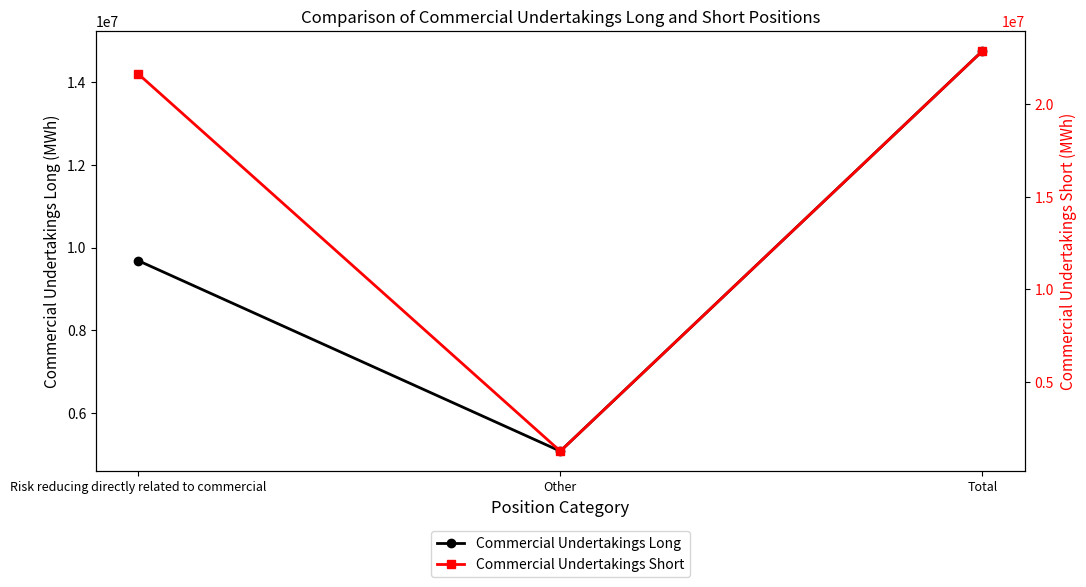

Reading left to right, extract all data points from this chart.

Commercial Undertakings Long: Risk reducing directly related to commercial=9683680	Other=5073810	Total=14757490
Commercial Undertakings Short: Risk reducing directly related to commercial=21636690	Other=1240000	Total=22876690